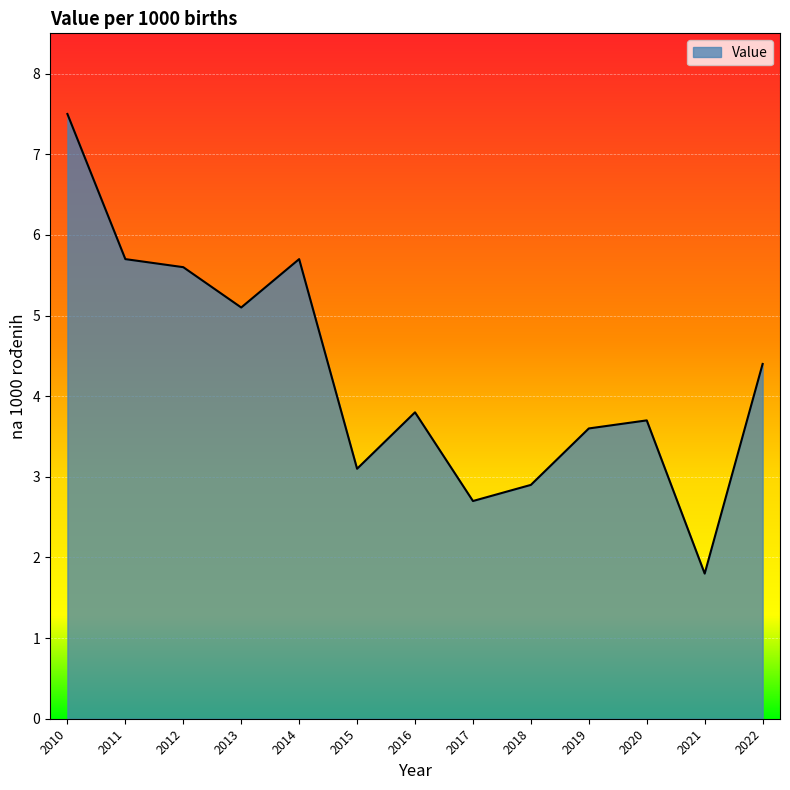

True or false: there are more than 1 points higher than both neighbors.

True